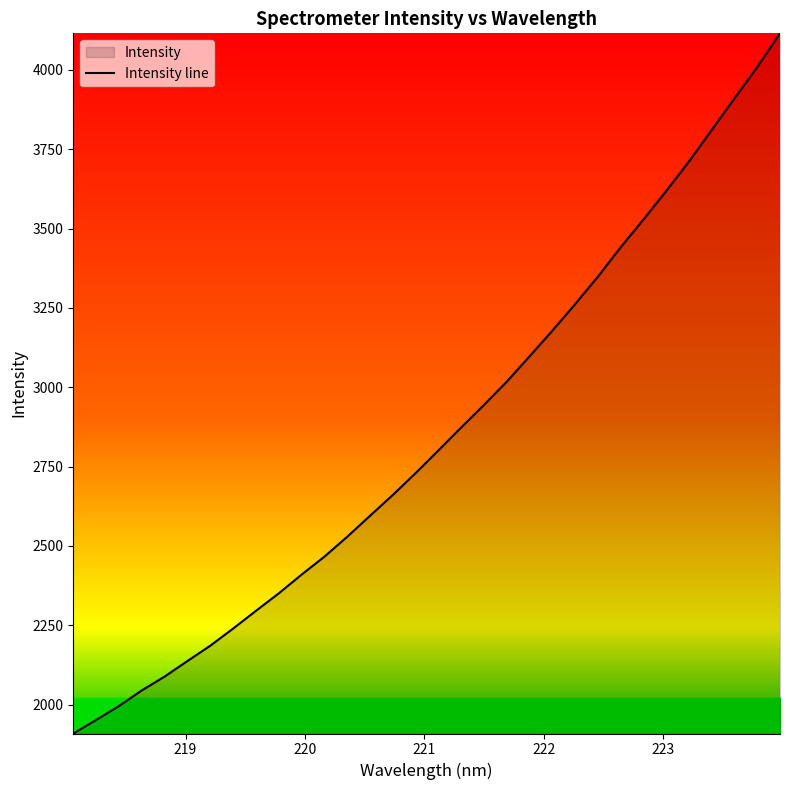

What is the minimum value shown in the chart?

1908.7